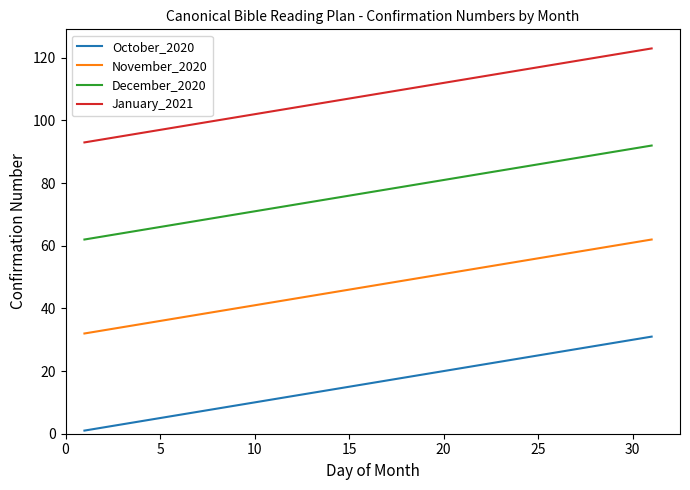

What are all the series names shown in the legend?

October_2020, November_2020, December_2020, January_2021